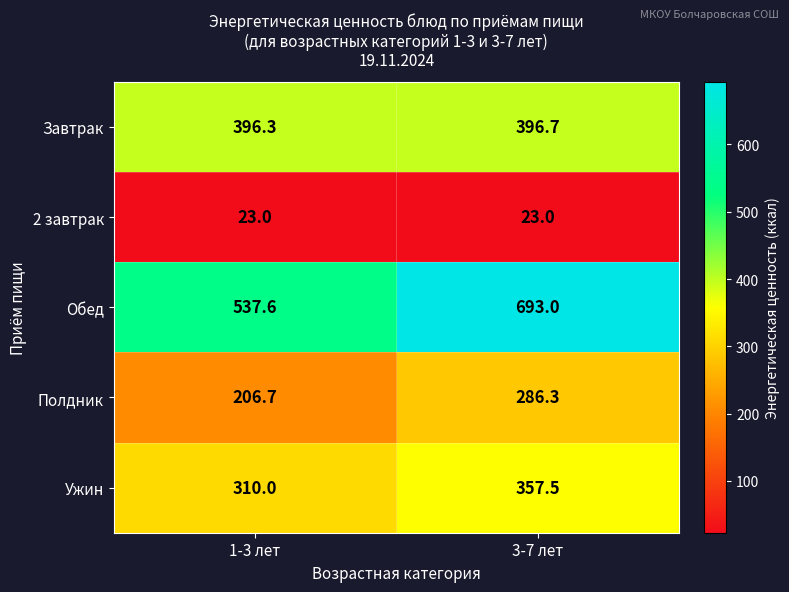

Which series has the largest total across all categories?

Обед